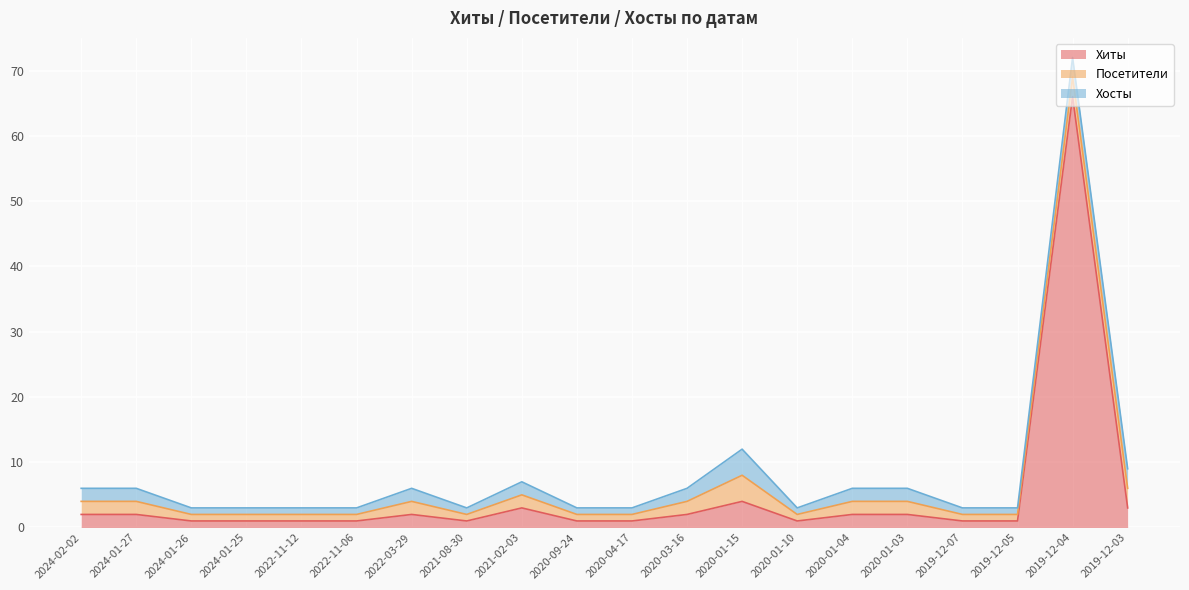

What is the value of the Хосты point at the 15th from the left?

2